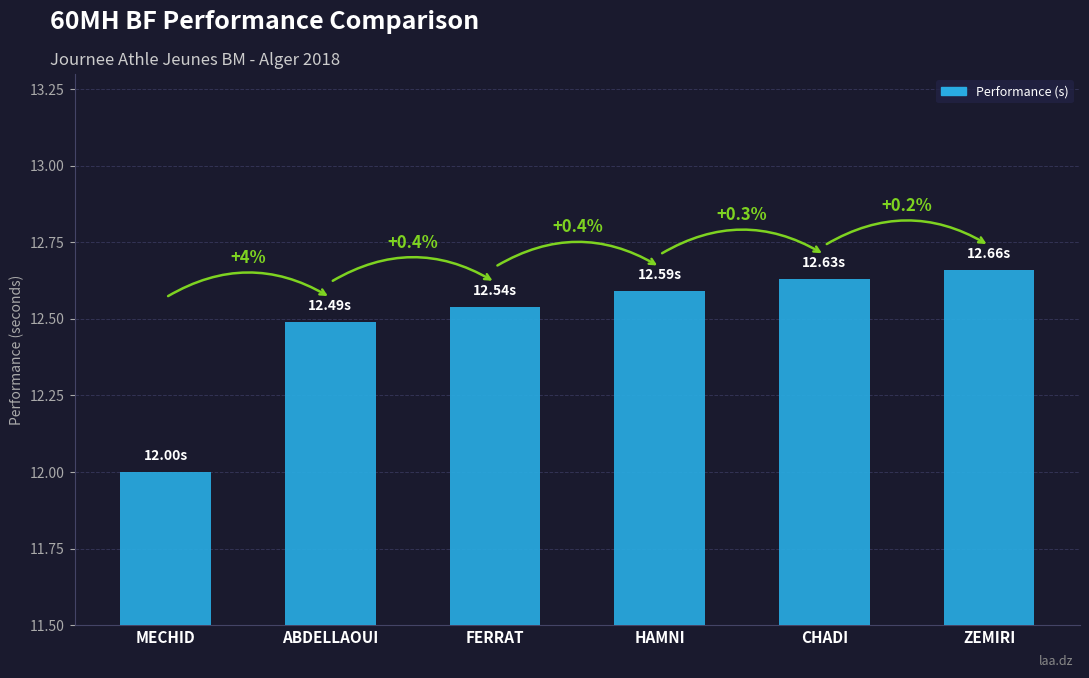

True or false: the data shows 12.7 at ZEMIRI.

True